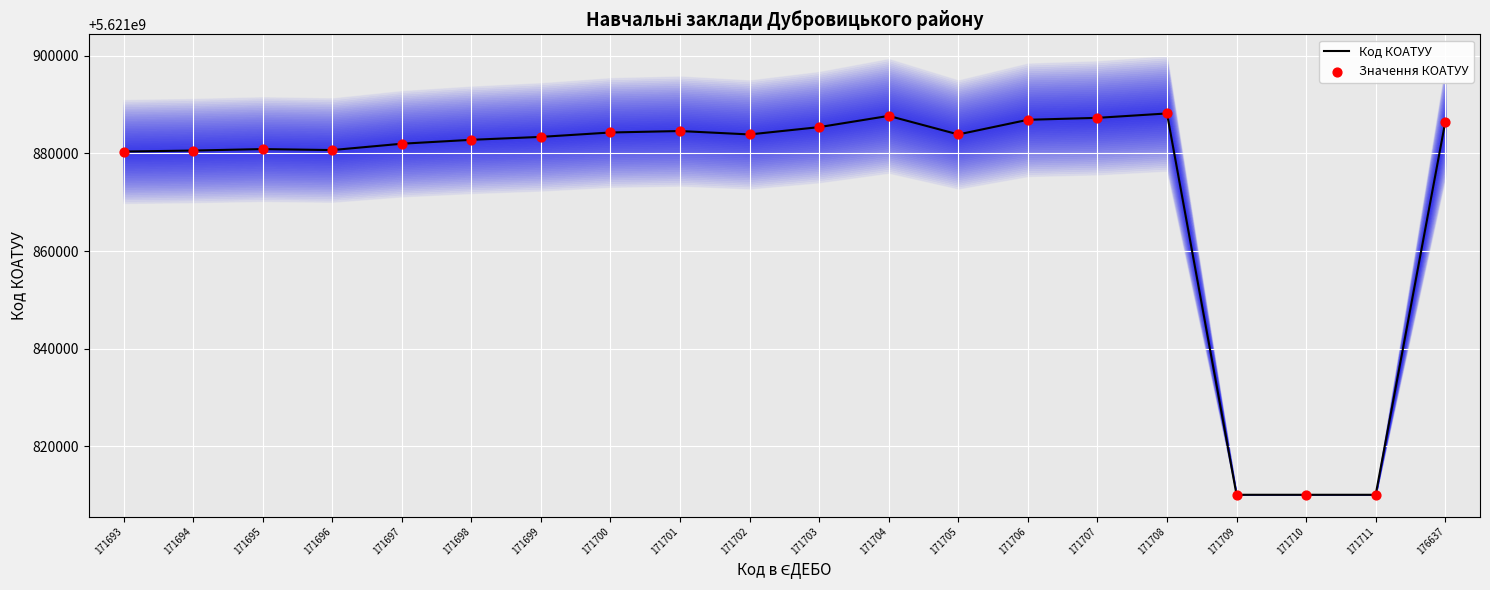

Which series contains the lowest Y value?

Код КОАТУУ